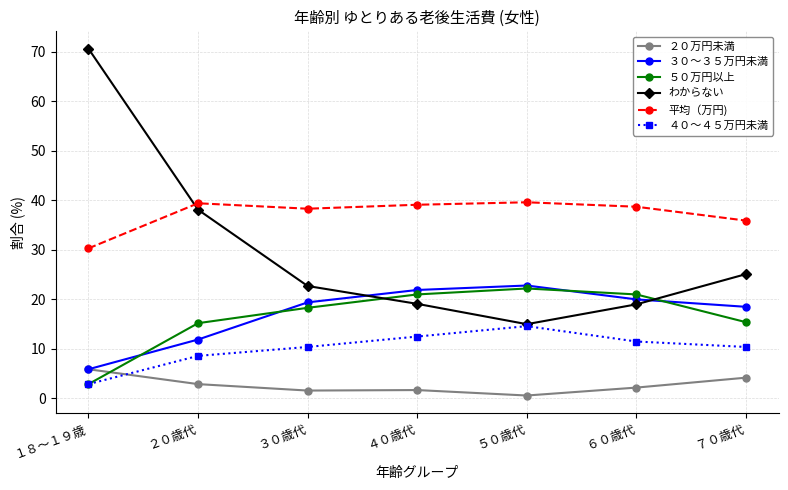

The value of わからない at ３０歳代 is 33.5. True or false?

False